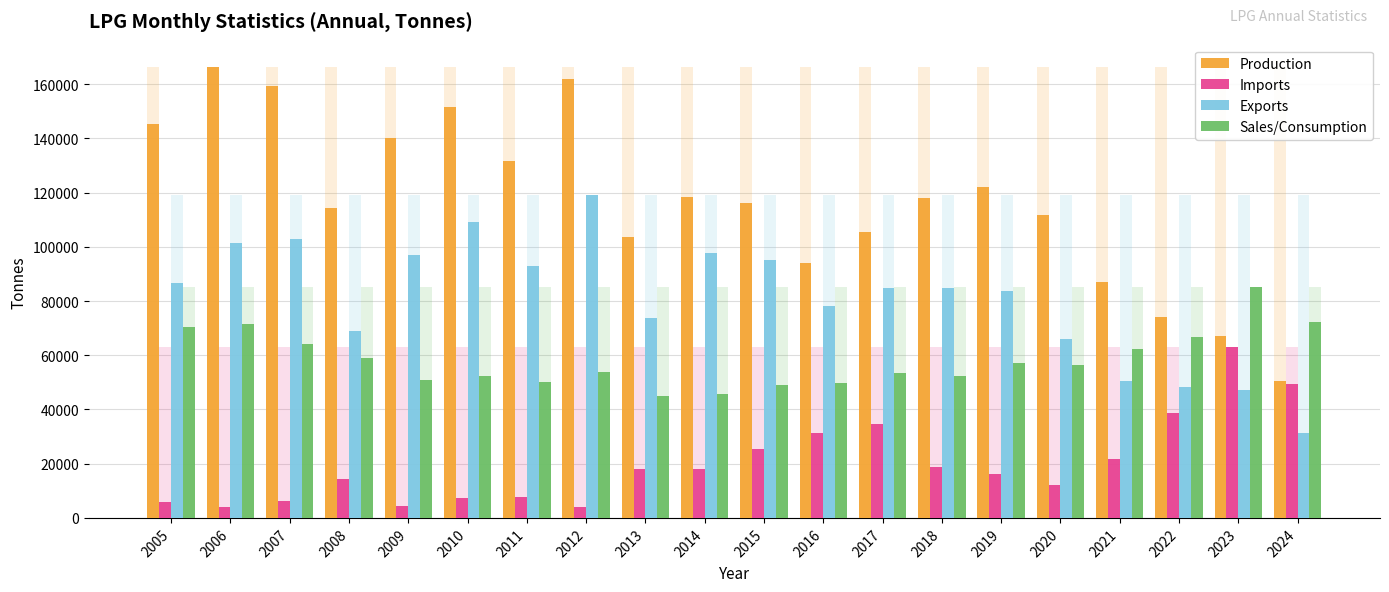

What are all the series names shown in the legend?

Production, Imports, Exports, Sales/Consumption